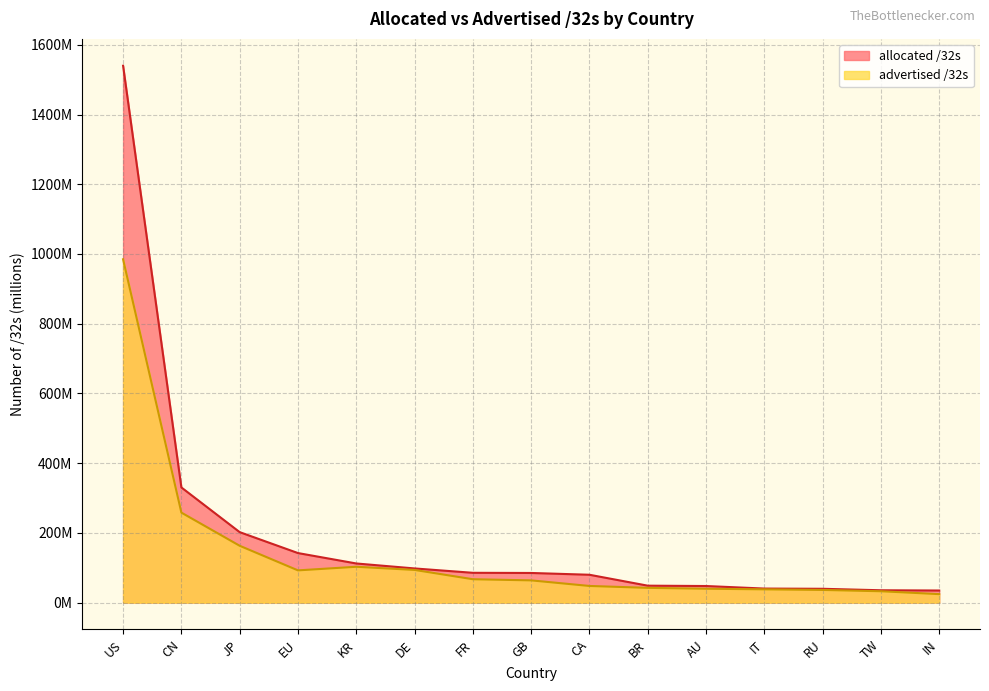

Where is advertised /32s nearest to the value 504?

CN